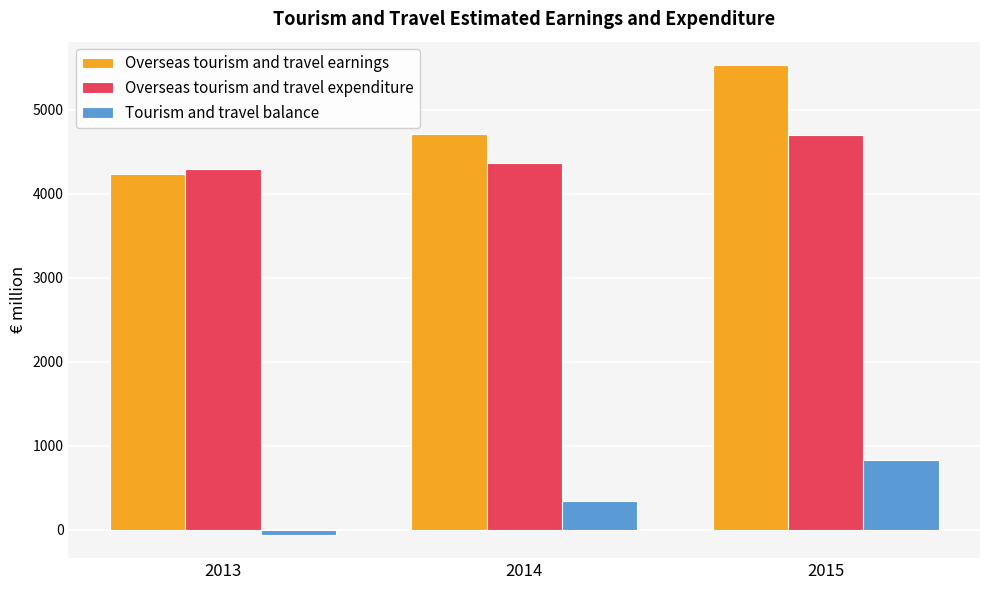

Between 2013 and 2014, which series saw the biggest shift?

Overseas tourism and travel earnings